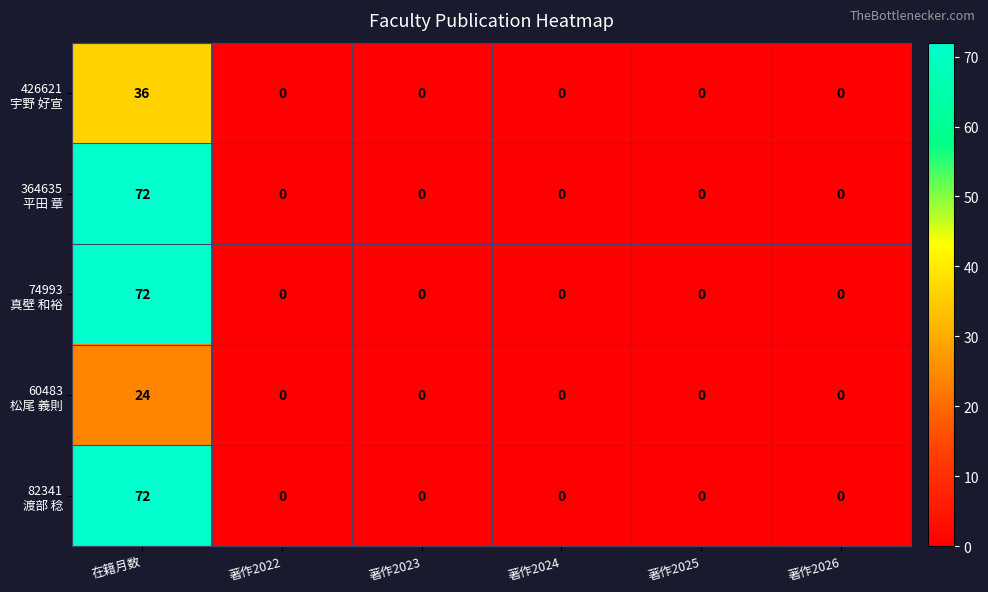

At which category is the sum across all series the highest?

在籍月数